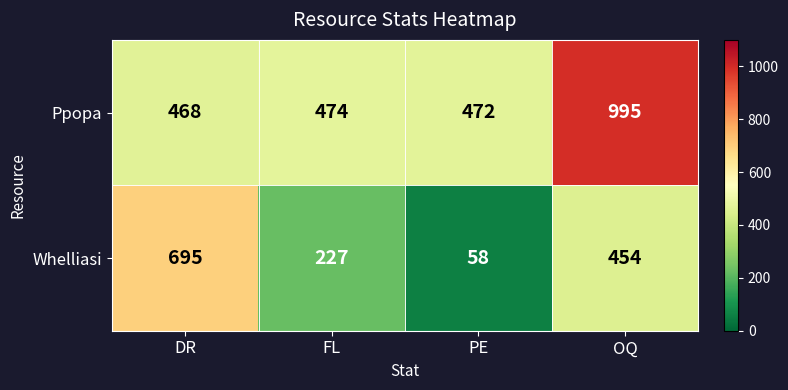

What is the spread (max minus min) of values at FL?

247